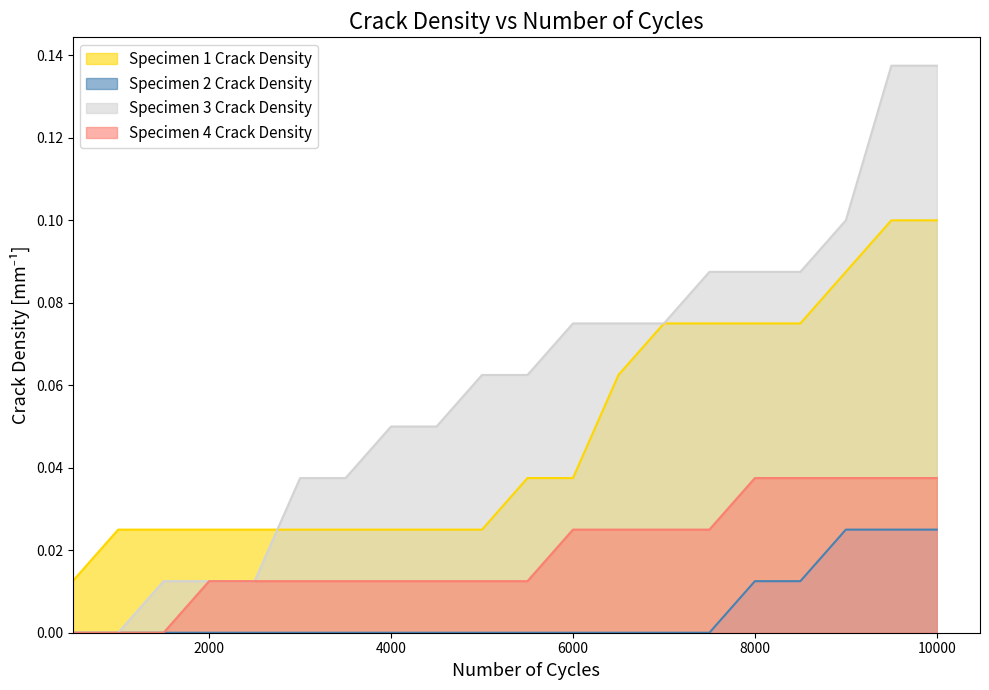

How many lines are shown in the chart?

4